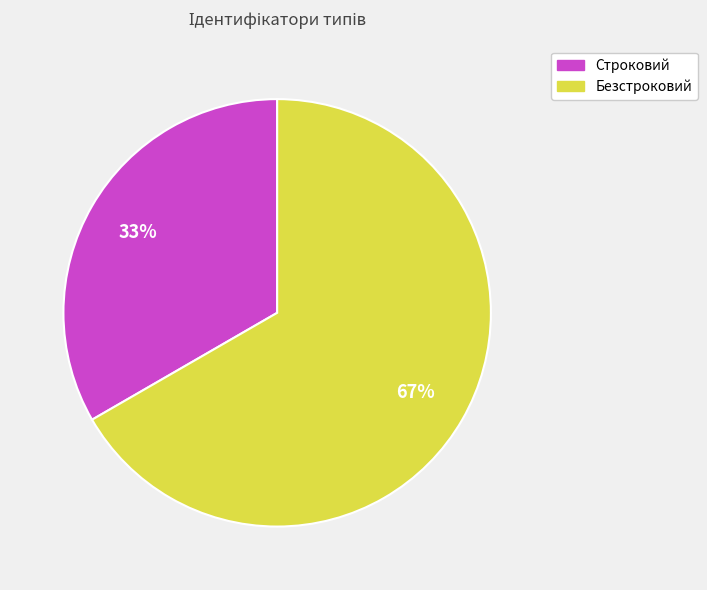

Rank the categories by value from lowest to highest.

Строковий, Безстроковий